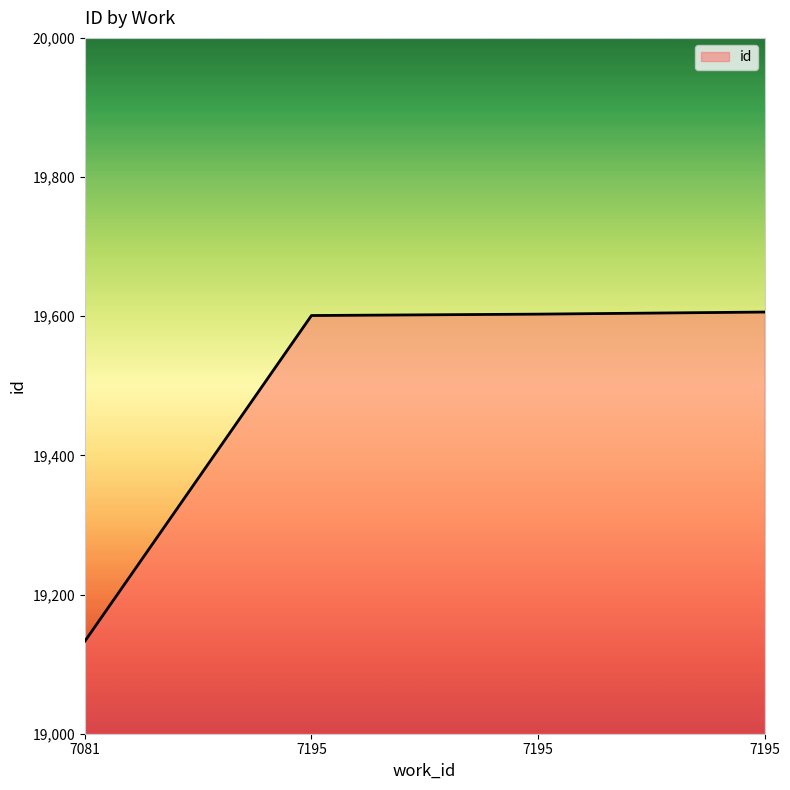

Reading left to right, what are all the values shown in this chart?

7081=19133	7195=19601	7195=19603	7195=19606